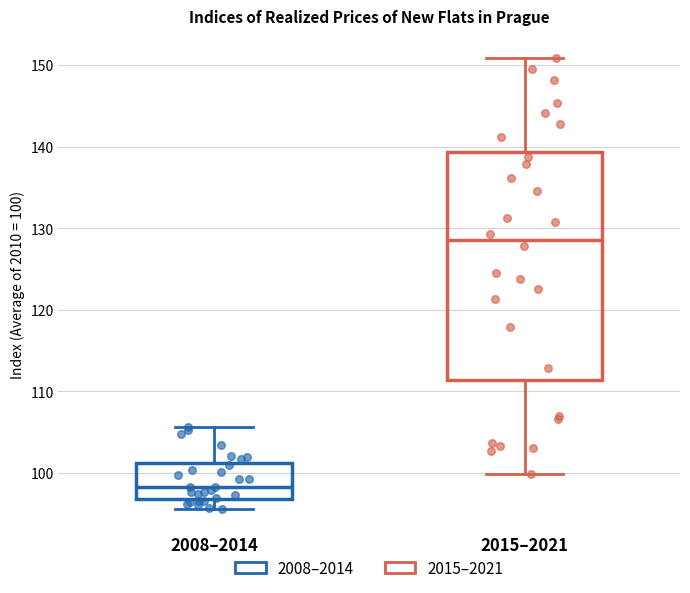

Comparing the boxes themselves (not the whiskers), which one is the tallest?

2015–2021